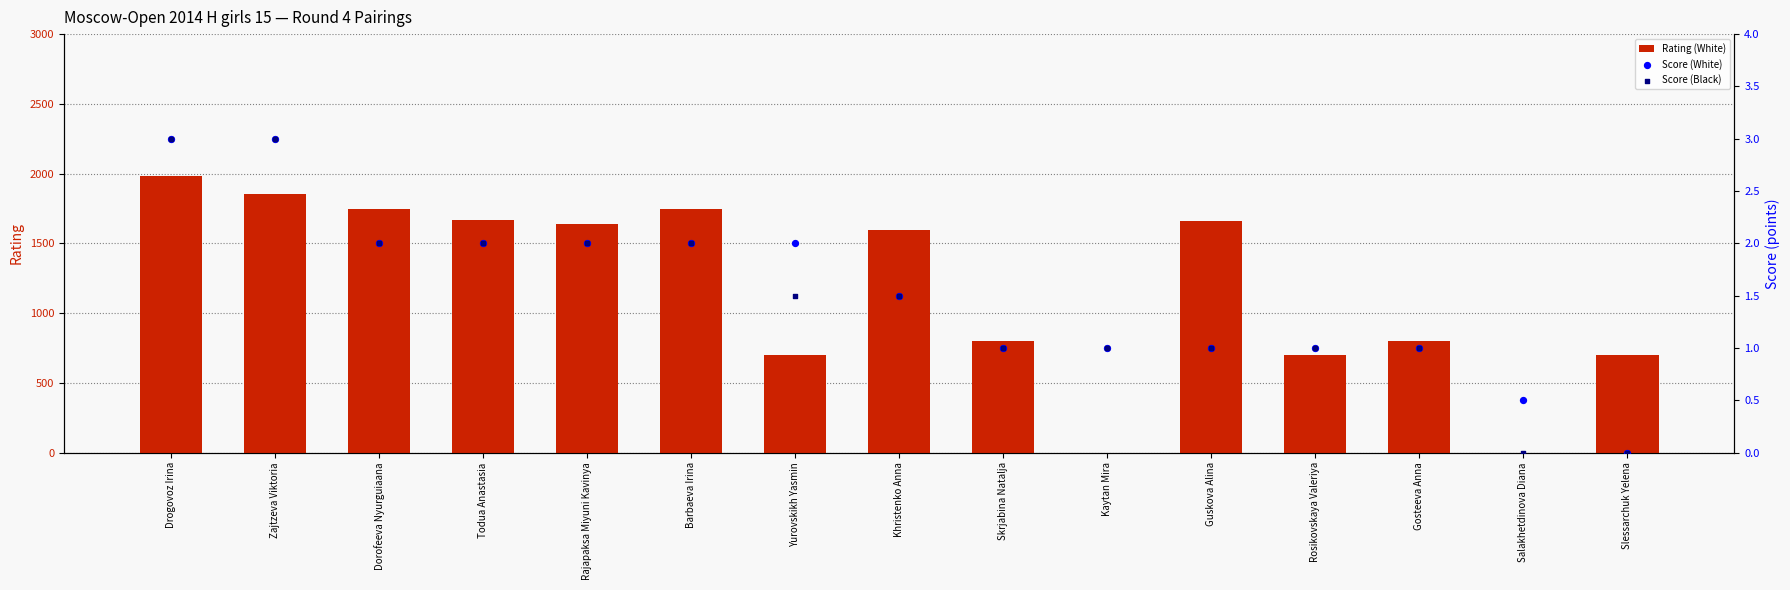

What is the total value across all series at Kaytan Mira?

2.0